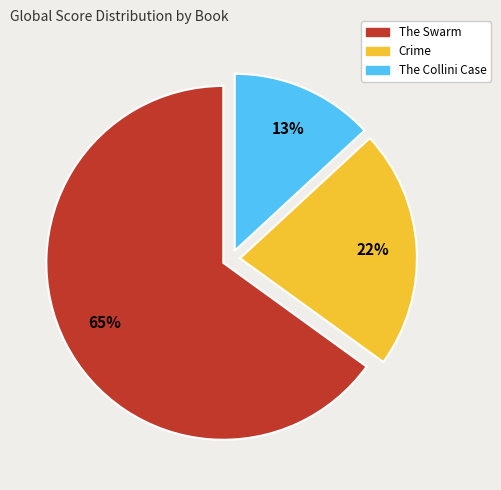

Is the sum of The Collini Case and Crime greater than half?

No